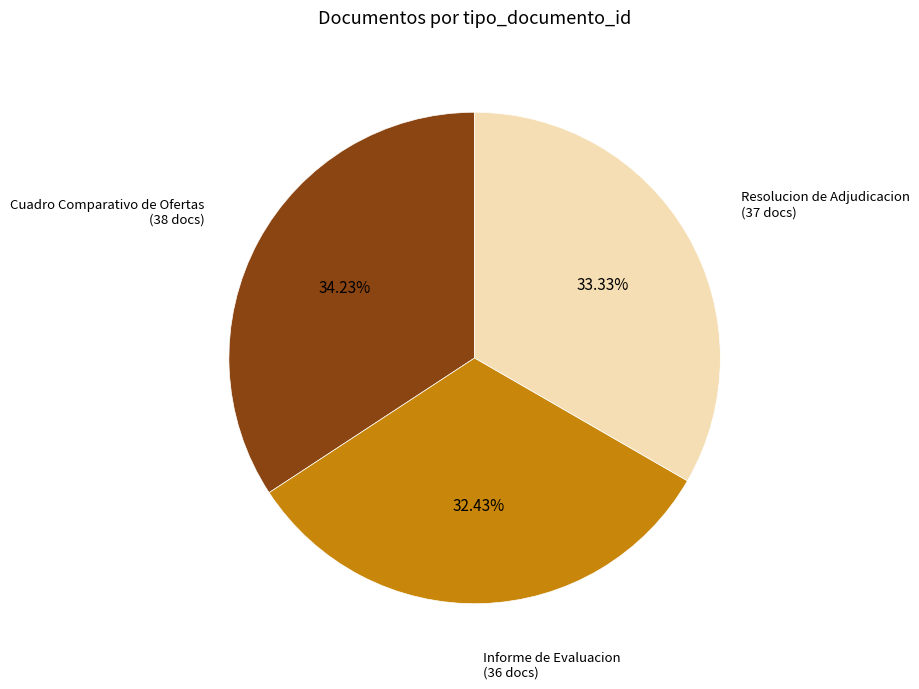

Is there a majority slice in this chart?

No